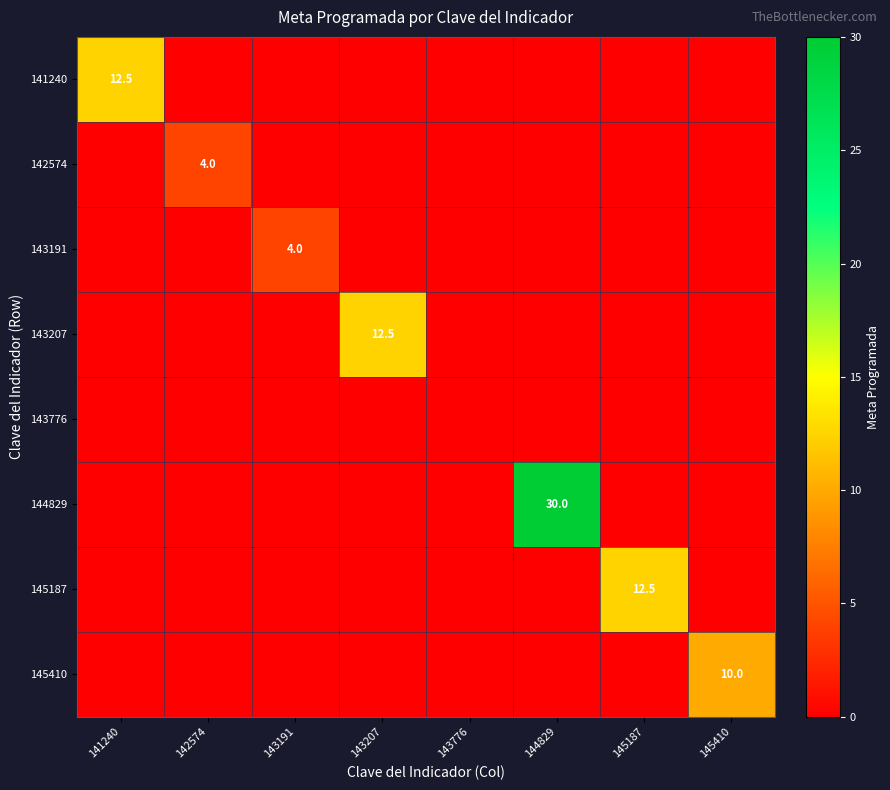

What is the spread (max minus min) of values at 142574?

4.0